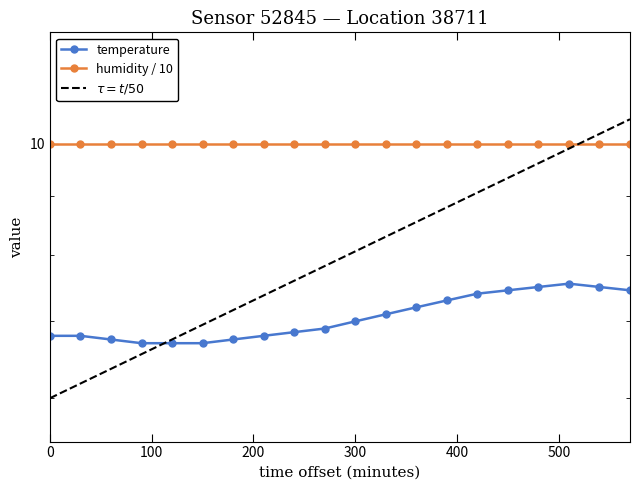

Does the chart display data point markers on the line(s)?

Yes